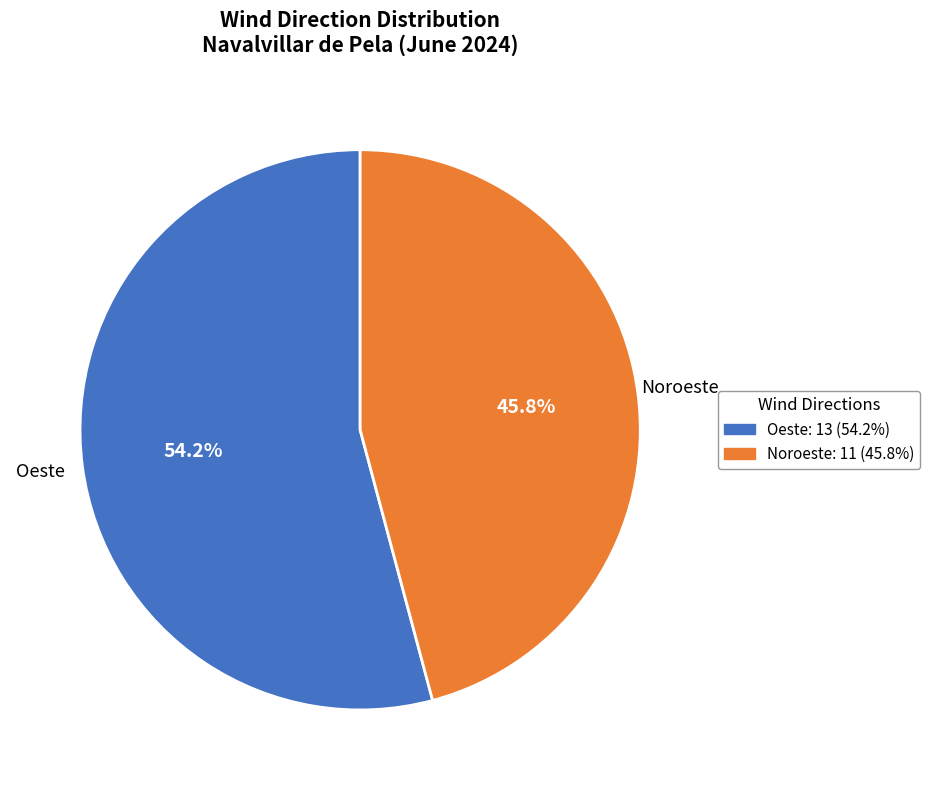

To the nearest percent, what is the combined percentage of Oeste and Noroeste?

100%